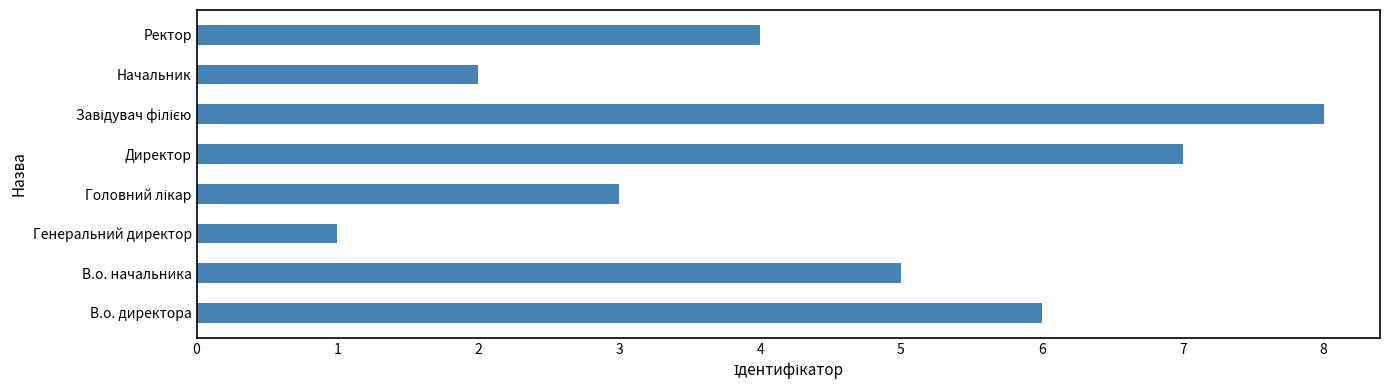

Reading bottom to top, transcribe all the data shown in this chart.

6	5	1	3	7	8	2	4